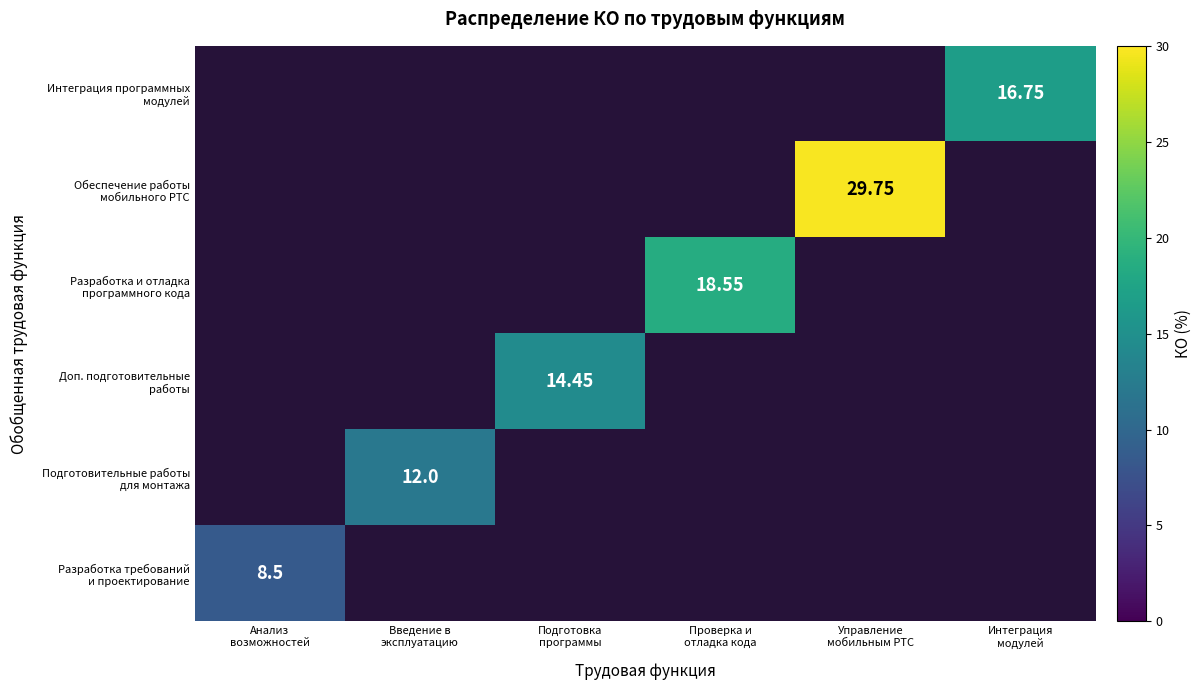

Count the number of categories in the chart.

6